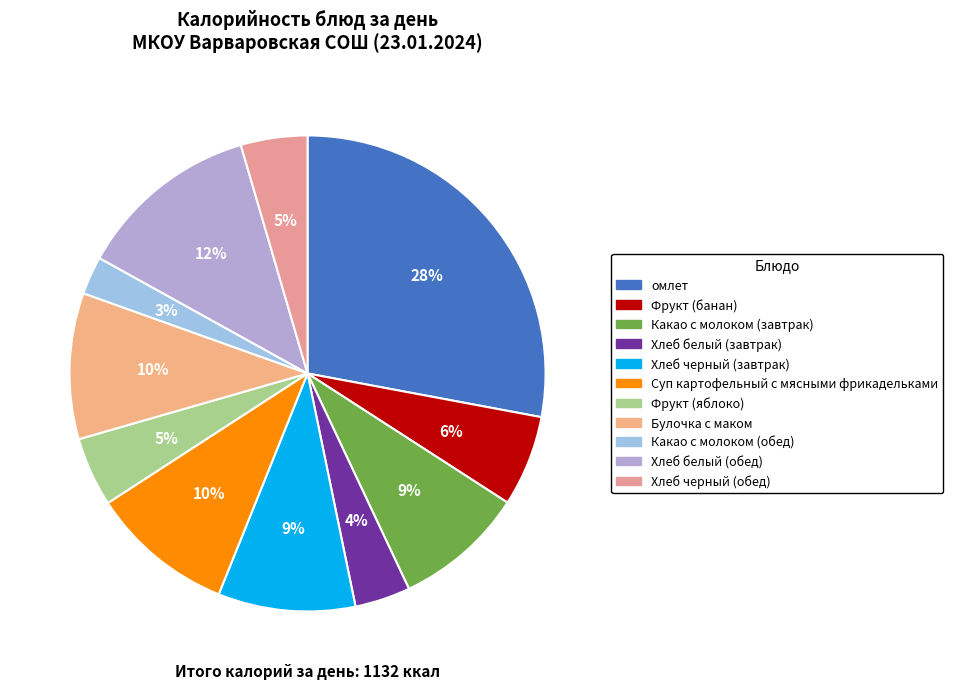

Is the sum of Хлеб белый (завтрак) and Фрукт (банан) greater than half?

No